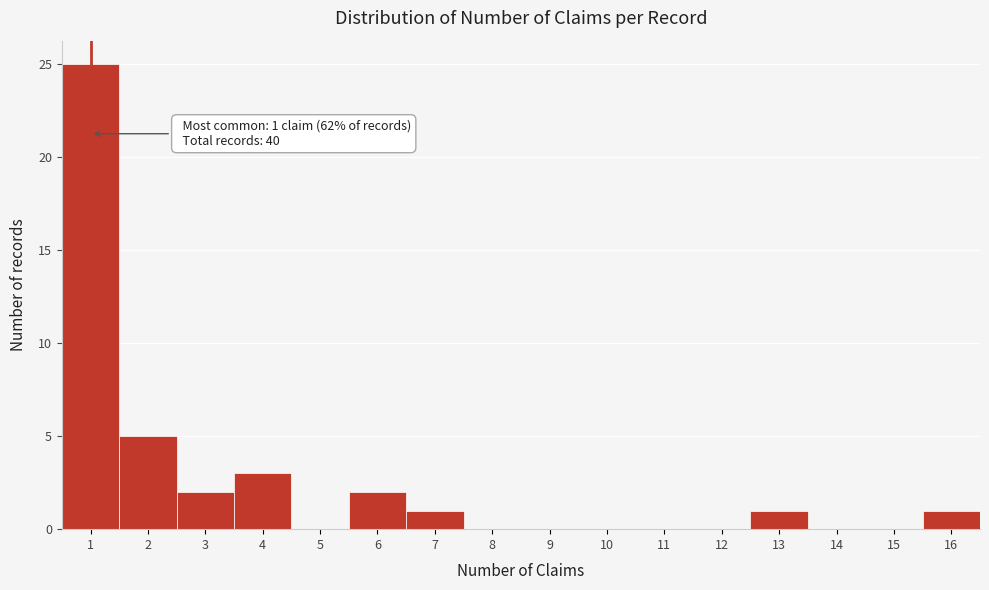

Reading left to right, transcribe all the data shown in this chart.

1=25	2=5	3=2	4=3	5=0	6=2	7=1	8=0	9=0	10=0	11=0	12=0	13=1	14=0	15=0	16=1